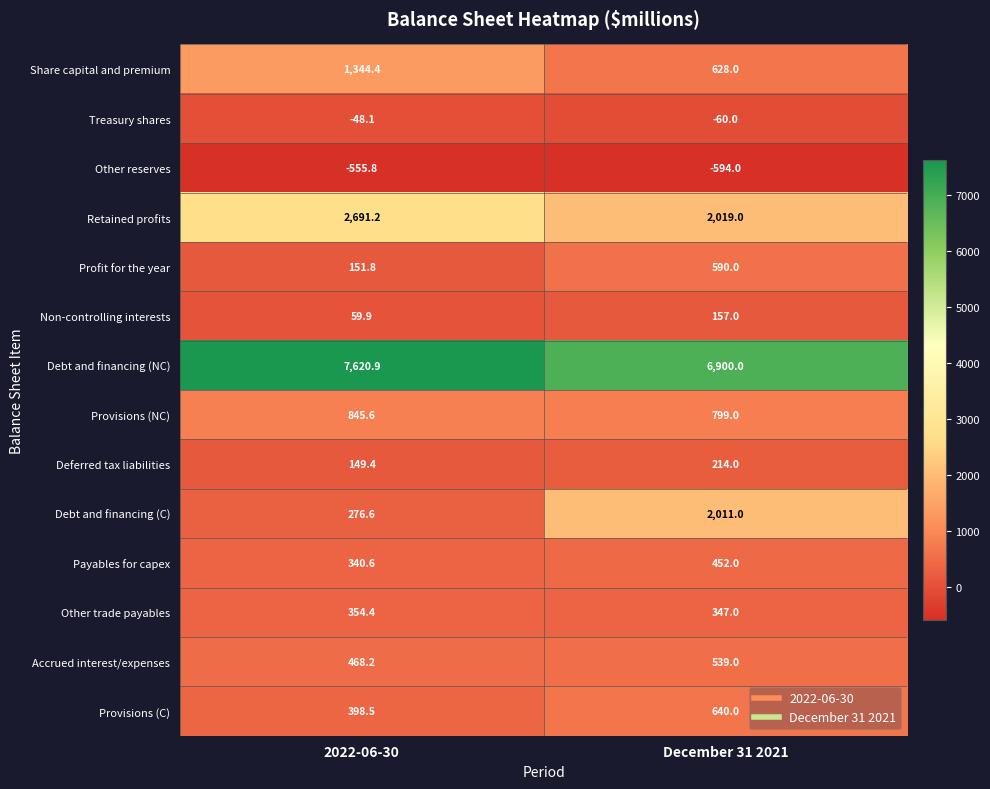

At which label does Retained profits reach its minimum?

December 31 2021